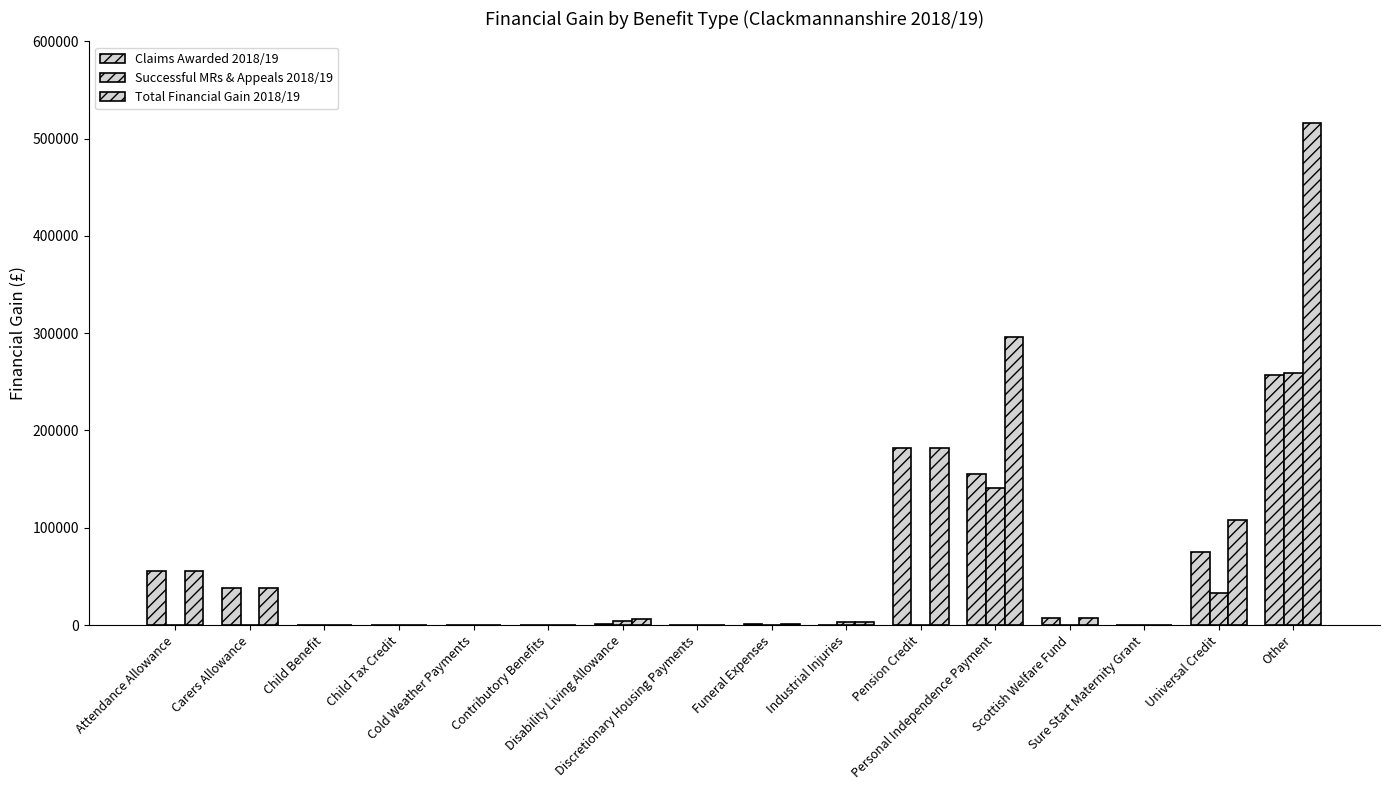

Is the value of Claims Awarded 2018/19 at Carers Allowance greater than the value of Successful MRs & Appeals 2018/19 at Discretionary Housing Payments?

Yes